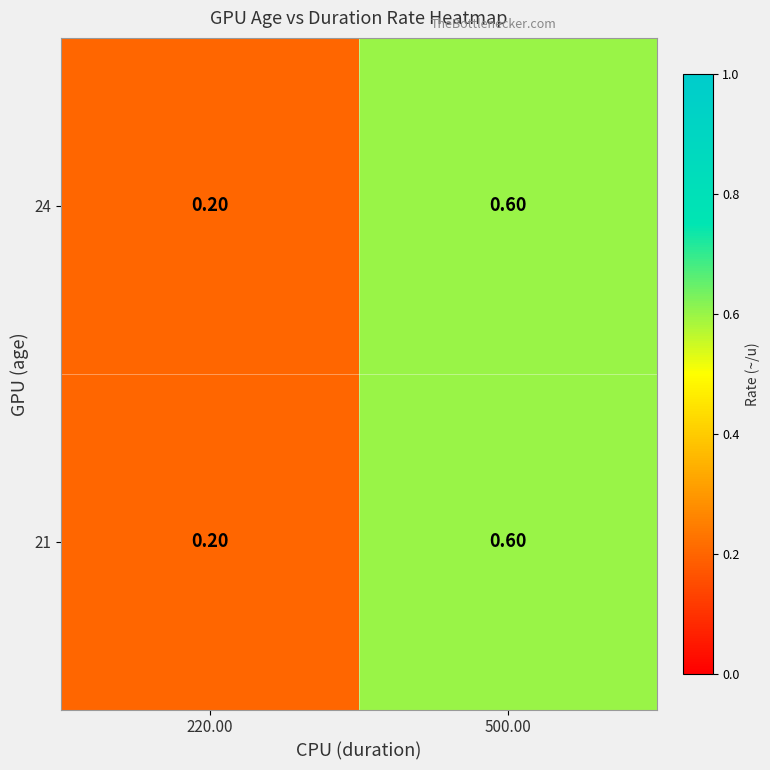

At which category is the sum across all series the highest?

500.00